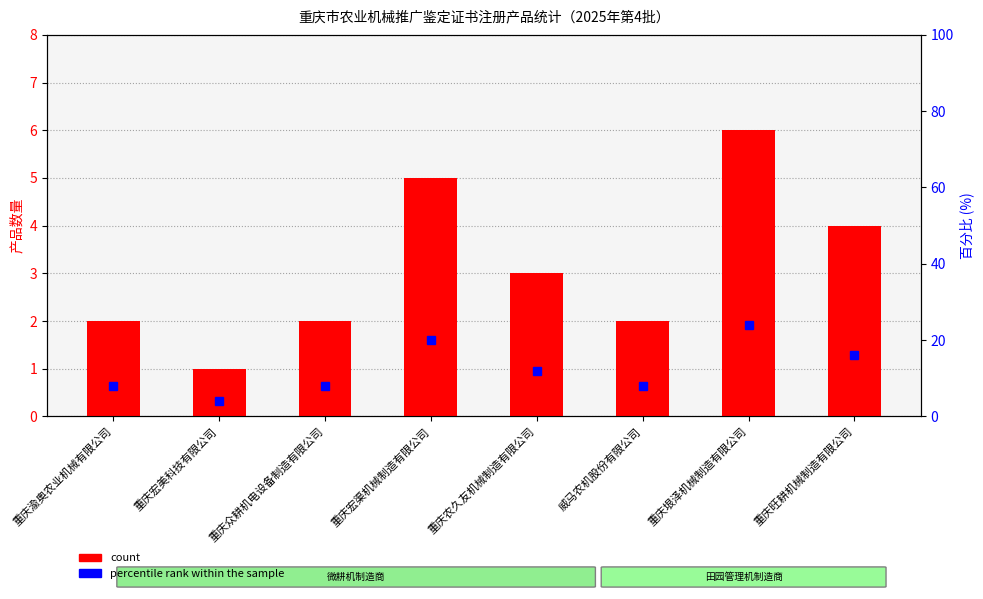

How many series are shown in this chart?

2